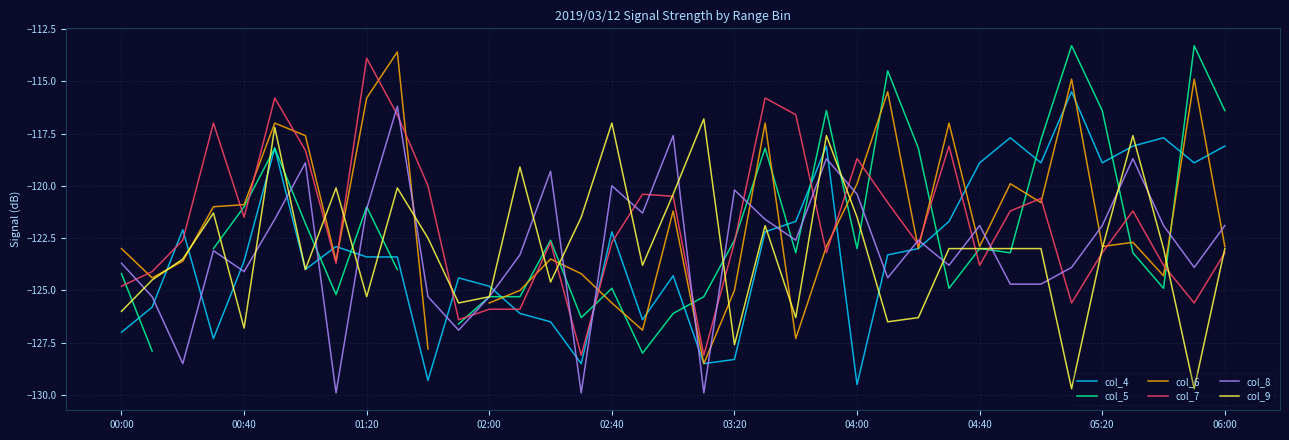

What is the sum of the col_7 values at 22 and 15?

-244.7